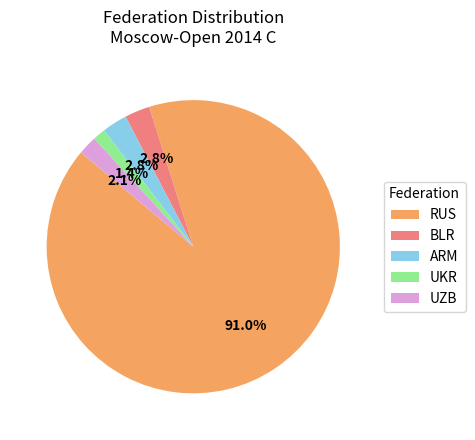

How many segments does this pie chart have?

5